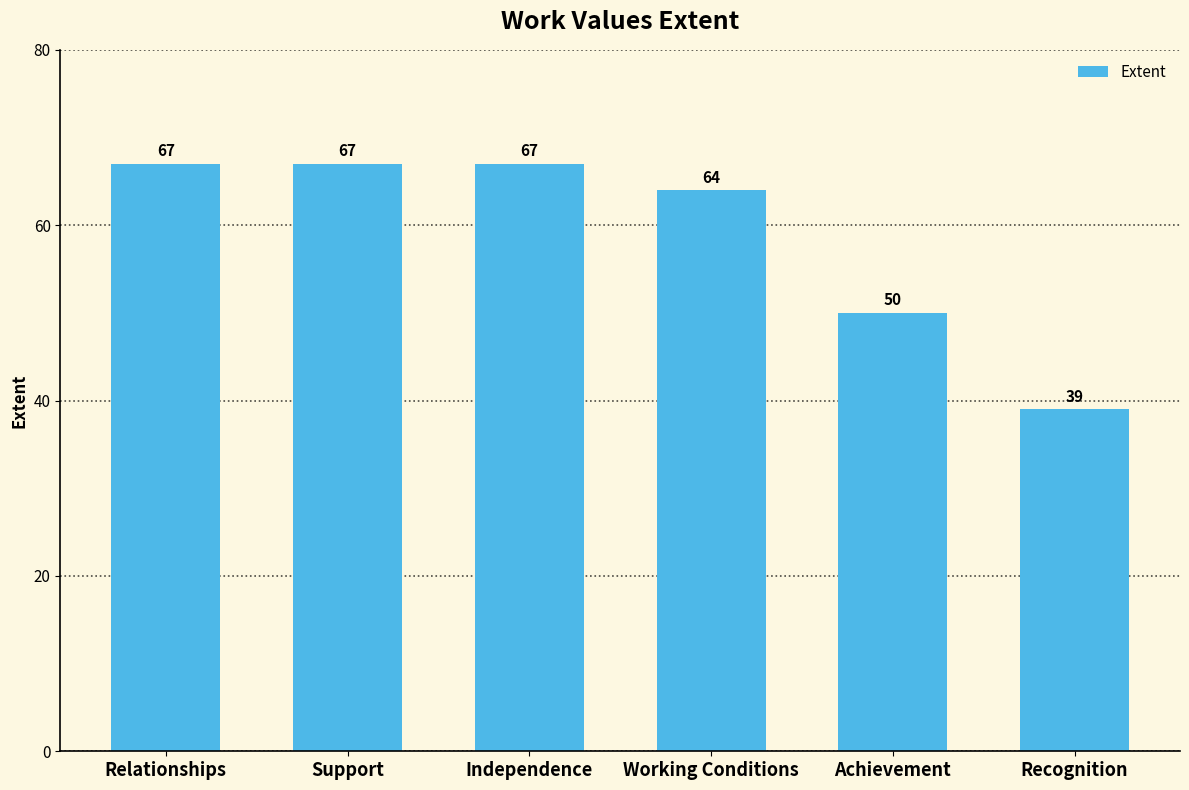

Approximately how many times larger is the value at Independence compared to Recognition?

1.7